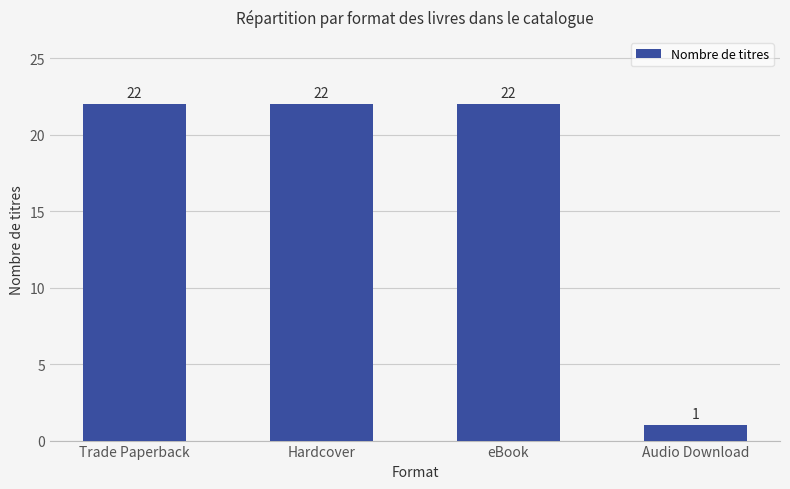

What is the label of the 1st bar from the right?

Audio Download